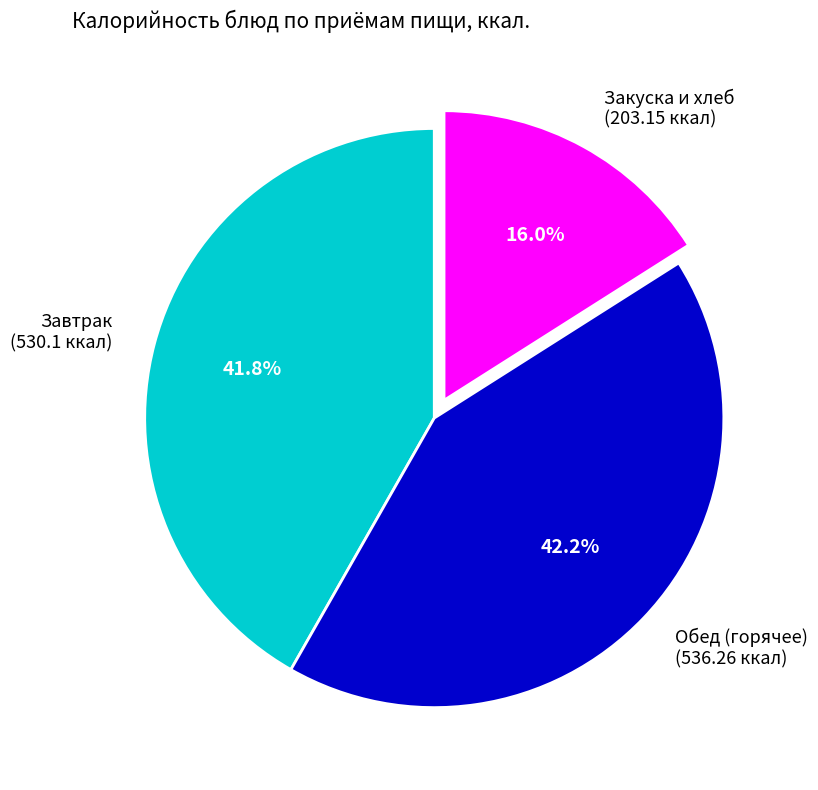

Is there any slice that represents more than half of the pie?

No